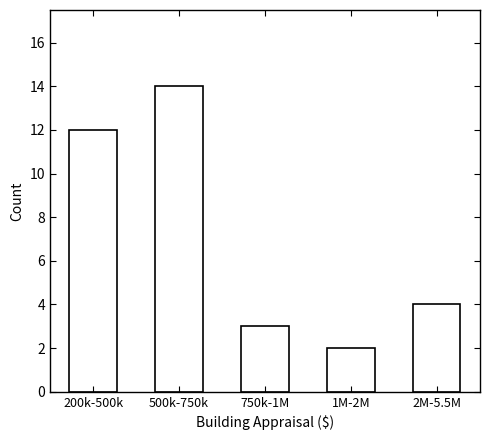

Reading right to left, what are all the values shown in this chart?

4	2	3	14	12